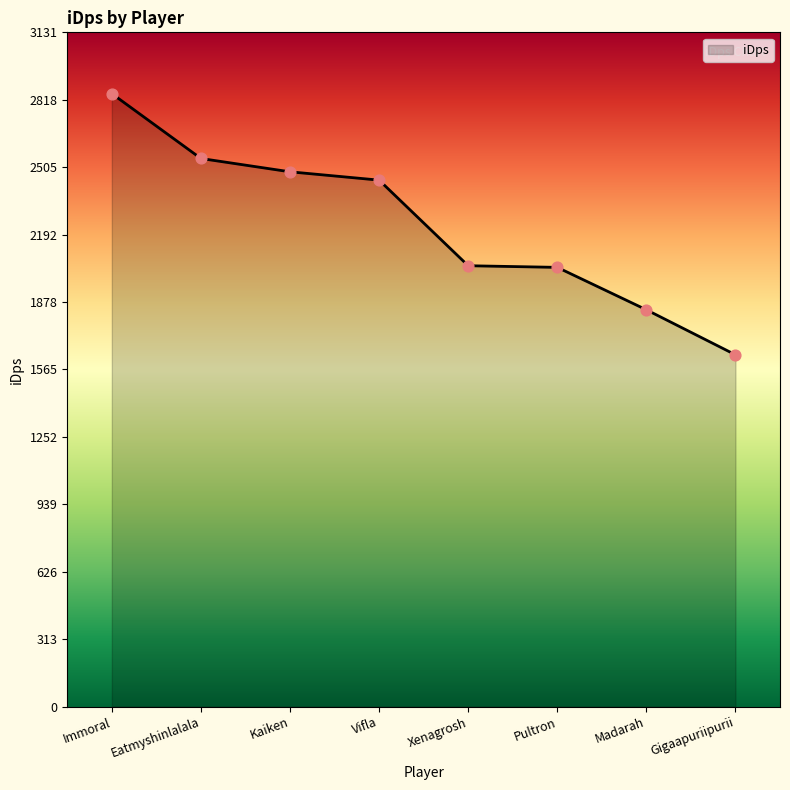

Which has a higher value, Eatmyshinlalala or Immoral?

Immoral